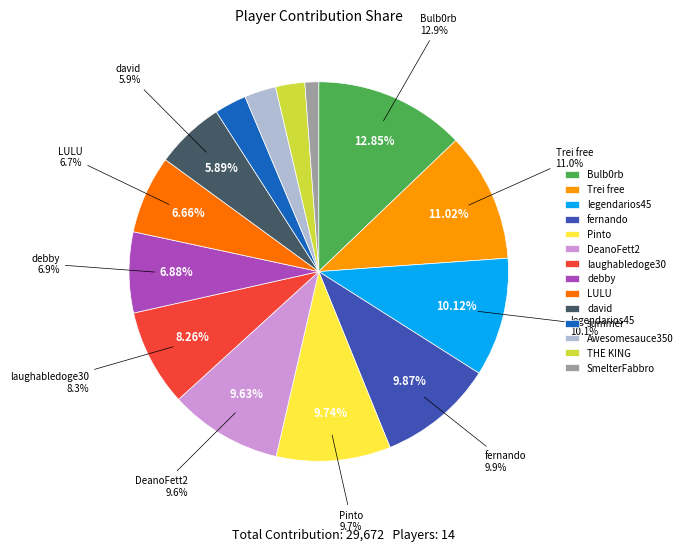

To the nearest percent, what portion does fernando represent?

10%